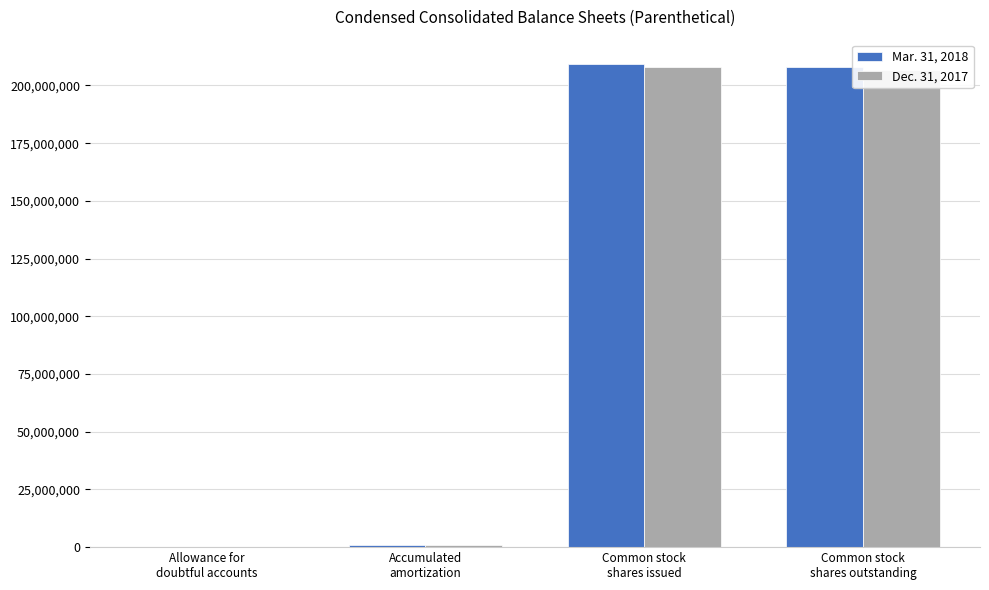

How many groups of bars are there?

4